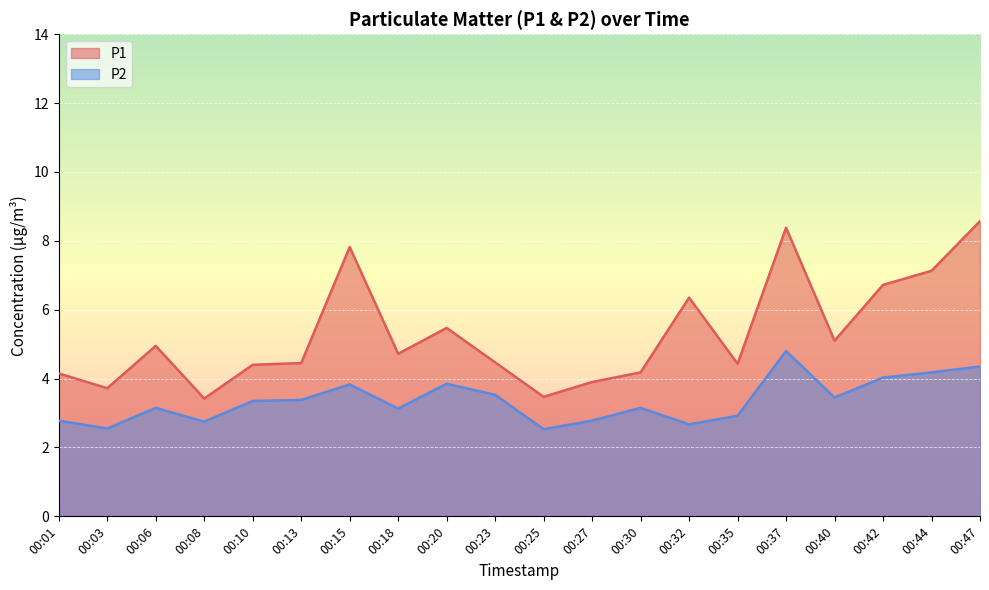

Which series has the largest total across all categories?

P1